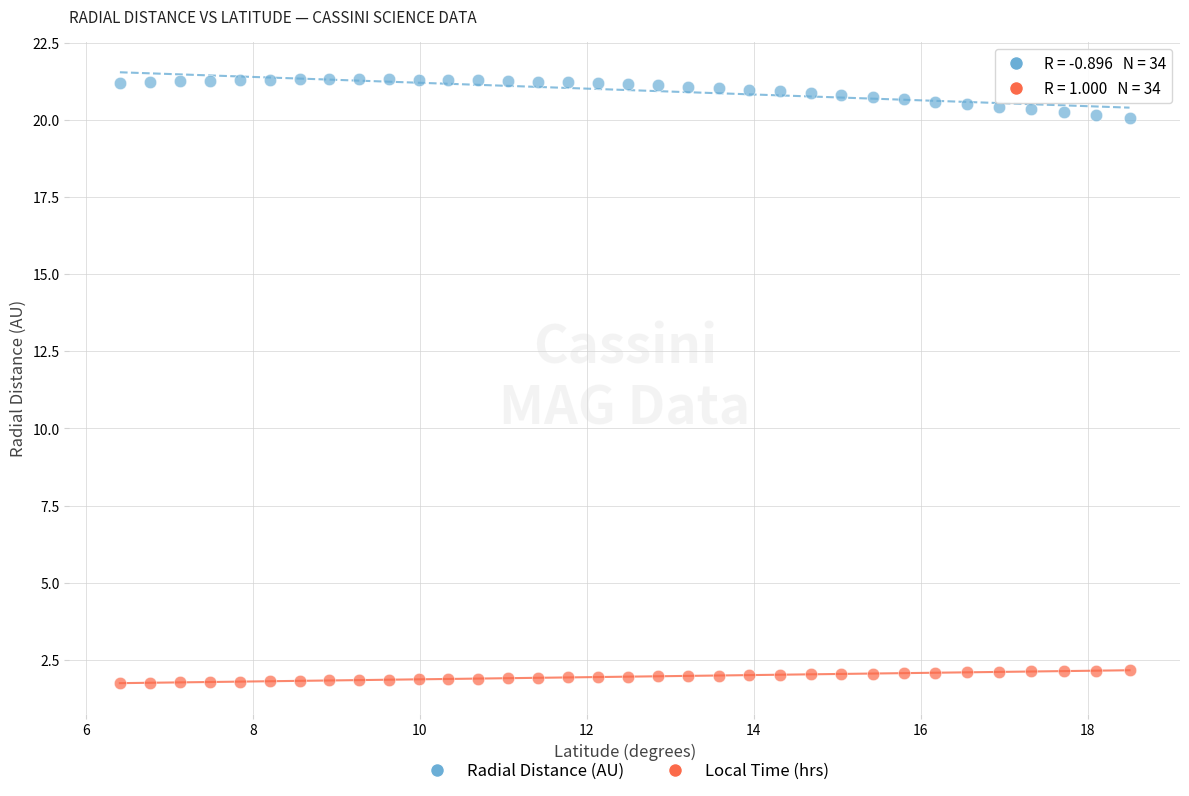

Across all data points, what is the range of Y values (max minus min)?

19.6